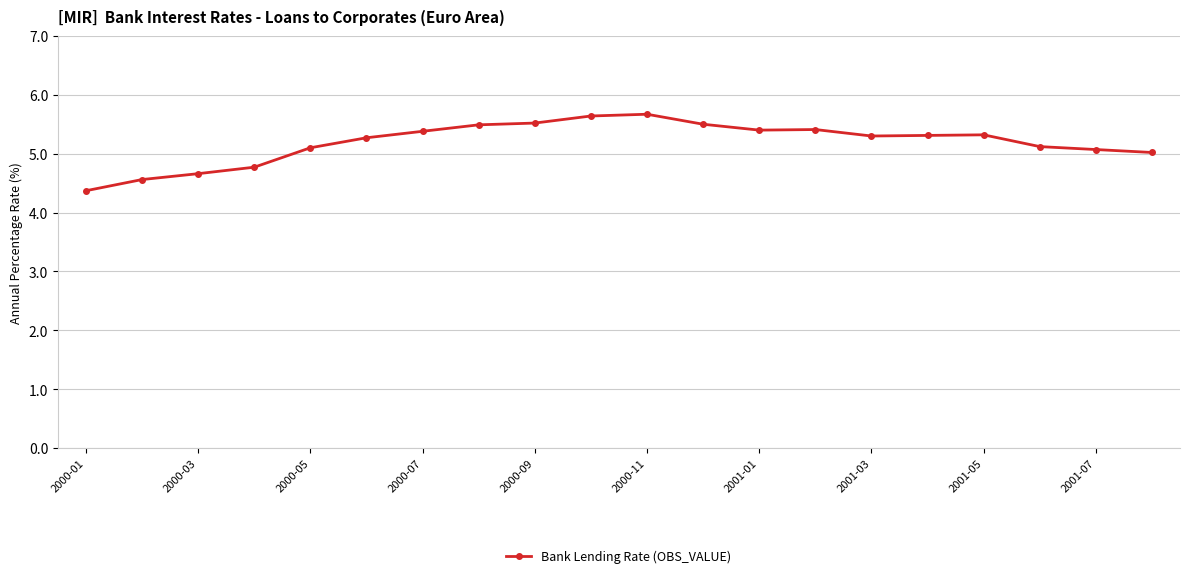

Reading left to right, transcribe all the data shown in this chart.

4.4	4.6	4.7	4.8	5.1	5.3	5.4	5.5	5.5	5.6	5.7	5.5	5.4	5.4	5.3	5.3	5.3	5.1	5.1	5.0